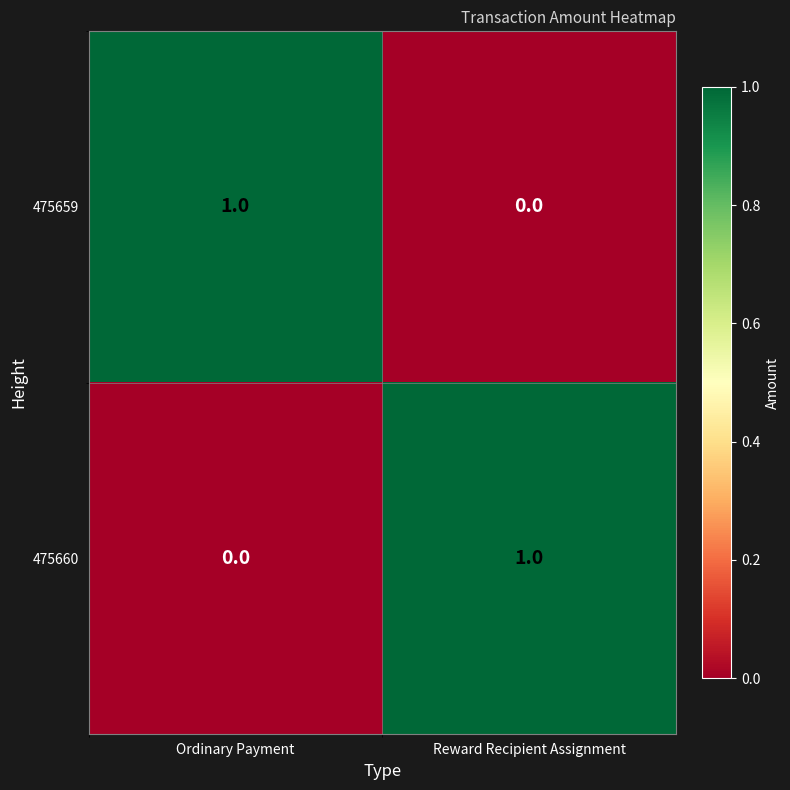

Which category has the highest value in the 475659 series?

Ordinary Payment